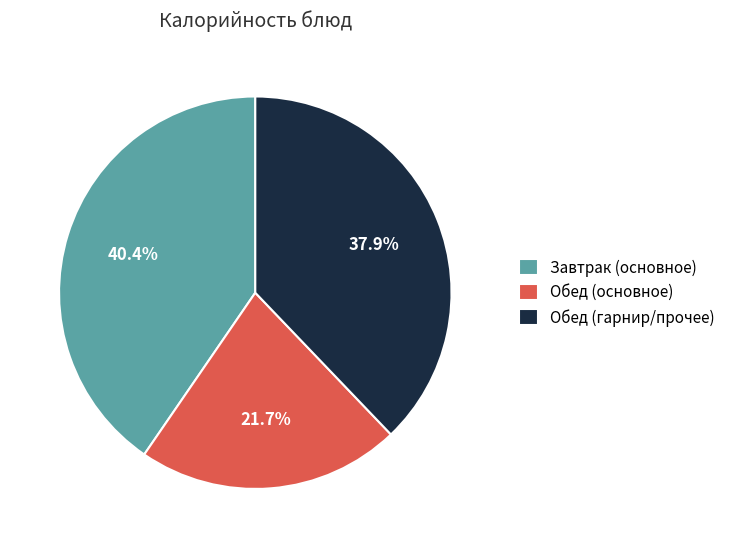

Which category has the smallest portion of the pie?

Обед (основное)